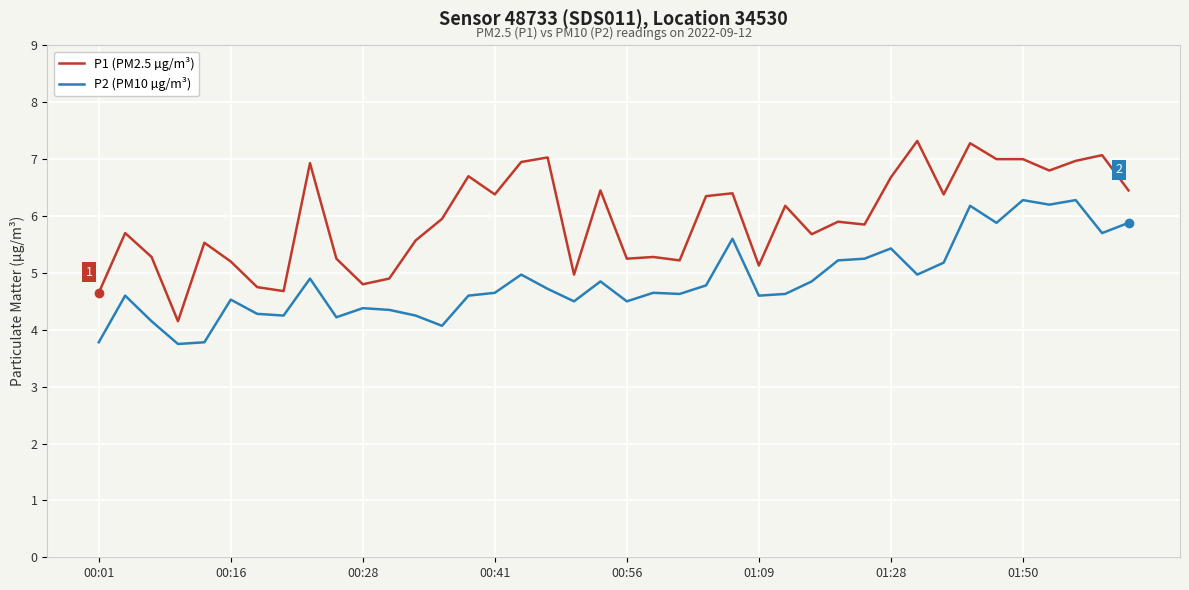

What is the minimum value shown in the chart?

3.8